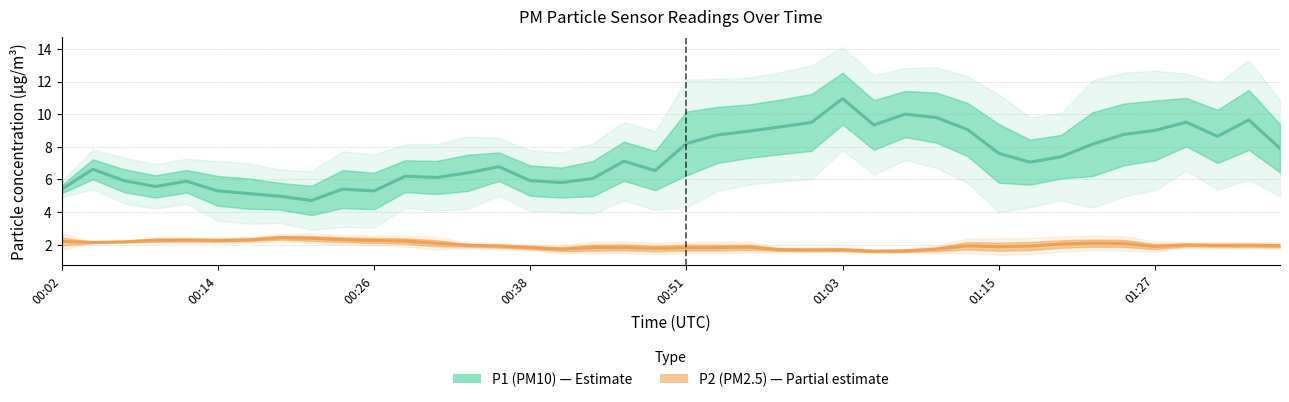

Is this an area chart (filled region under the line)?

No